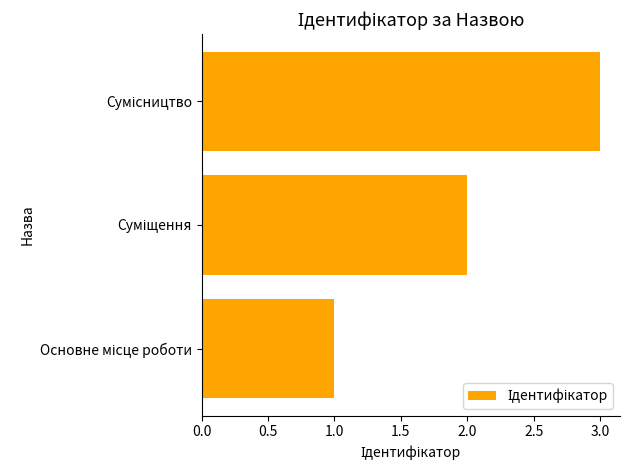

What is the sum of all values?

6